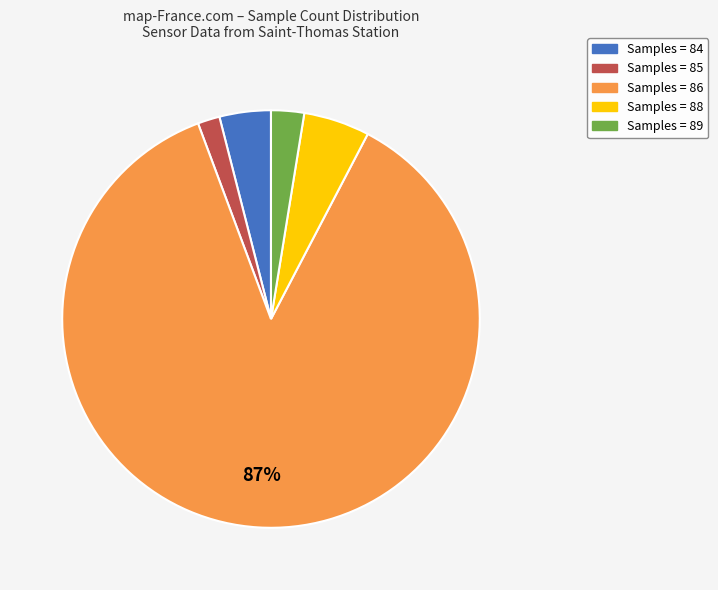

To the nearest percent, what is the average slice percentage?

20%